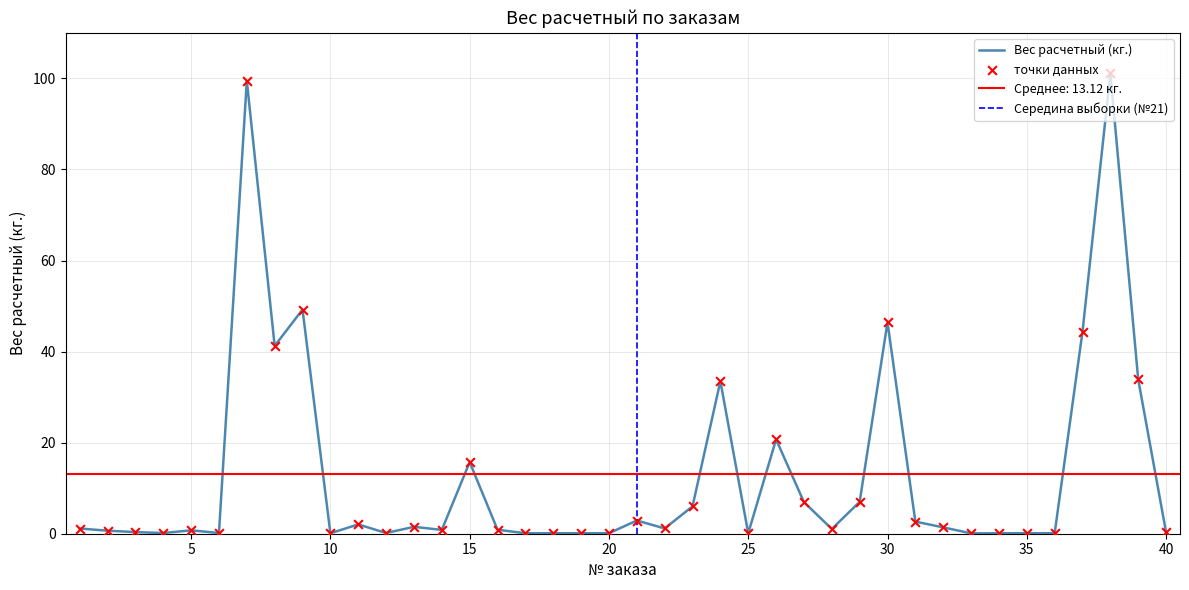

What is the change in value from 16 to 30?

+45.5